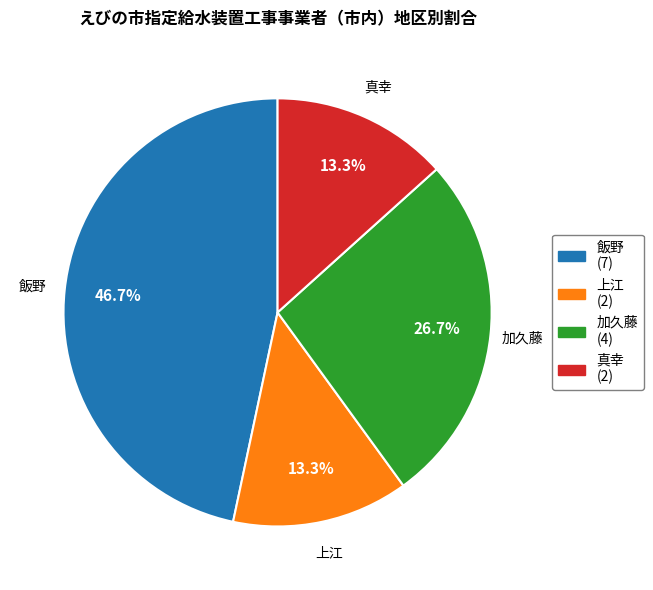

How many slices are in this pie chart?

4